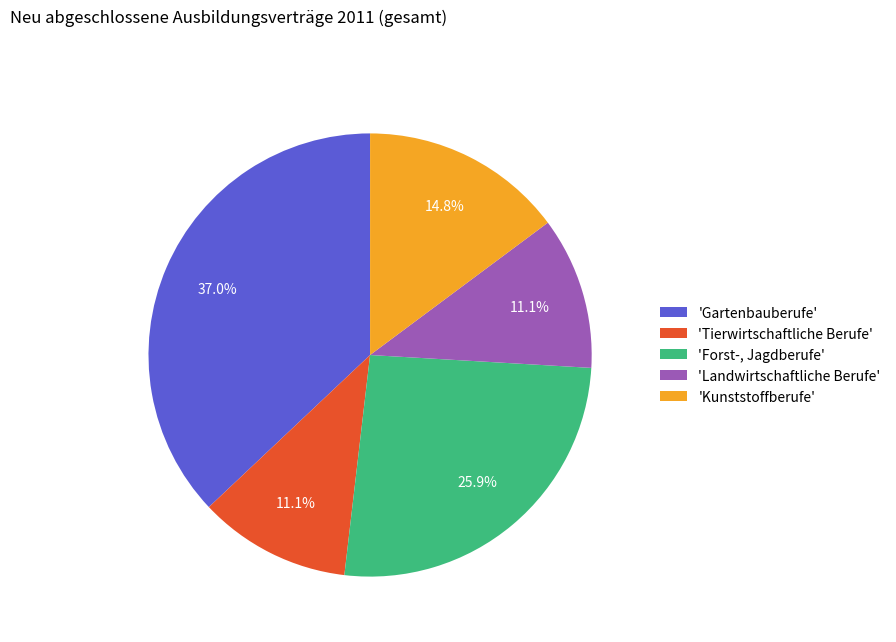

Does 'Tierwirtschaftliche Berufe' represent more than half of the total?

No